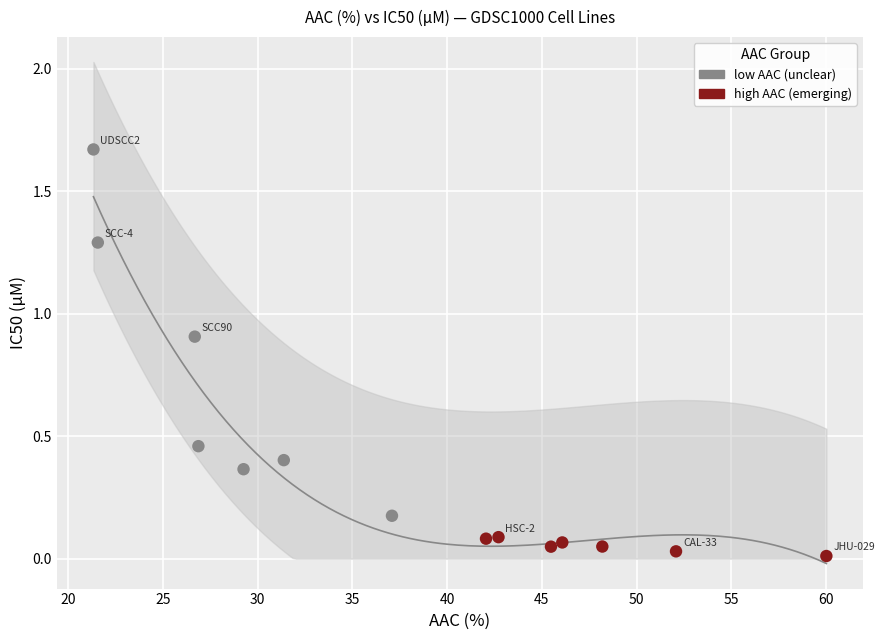

What are all the series names shown in the legend?

low AAC (unclear), high AAC (emerging)